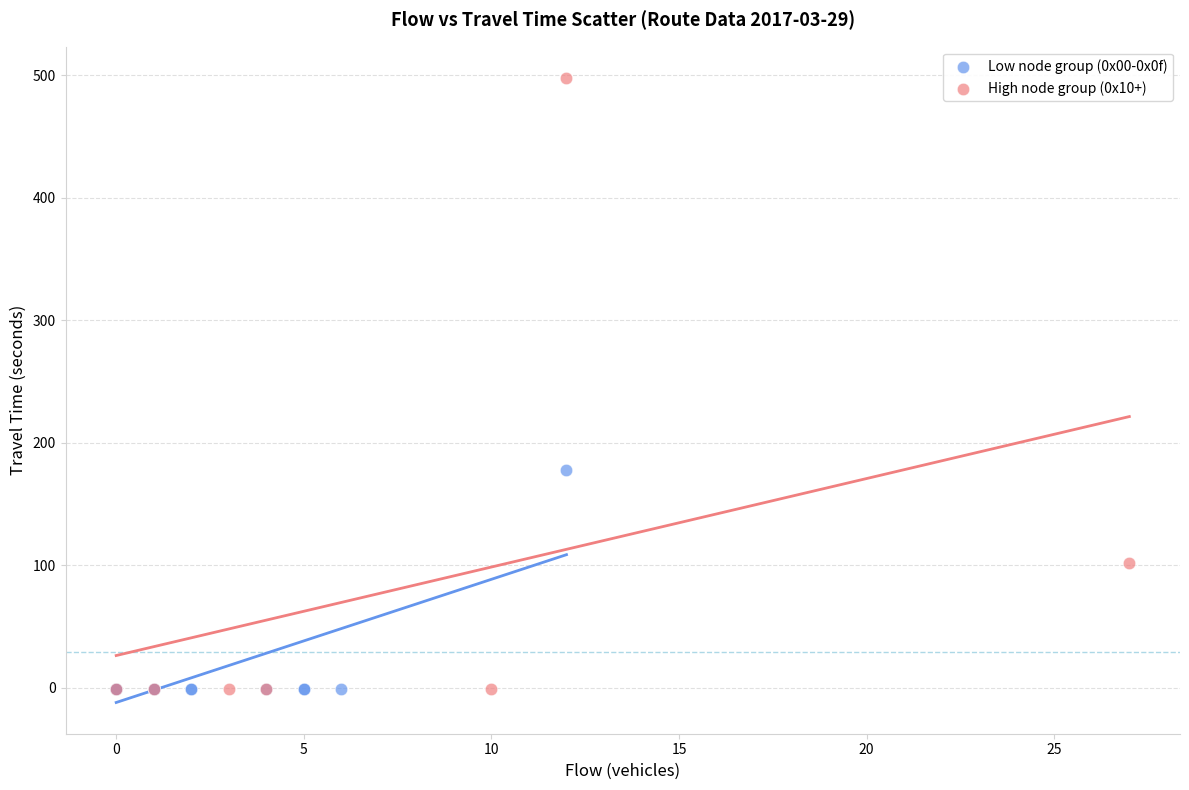

Which series has the widest spread of Y values?

High node group (0x10+)